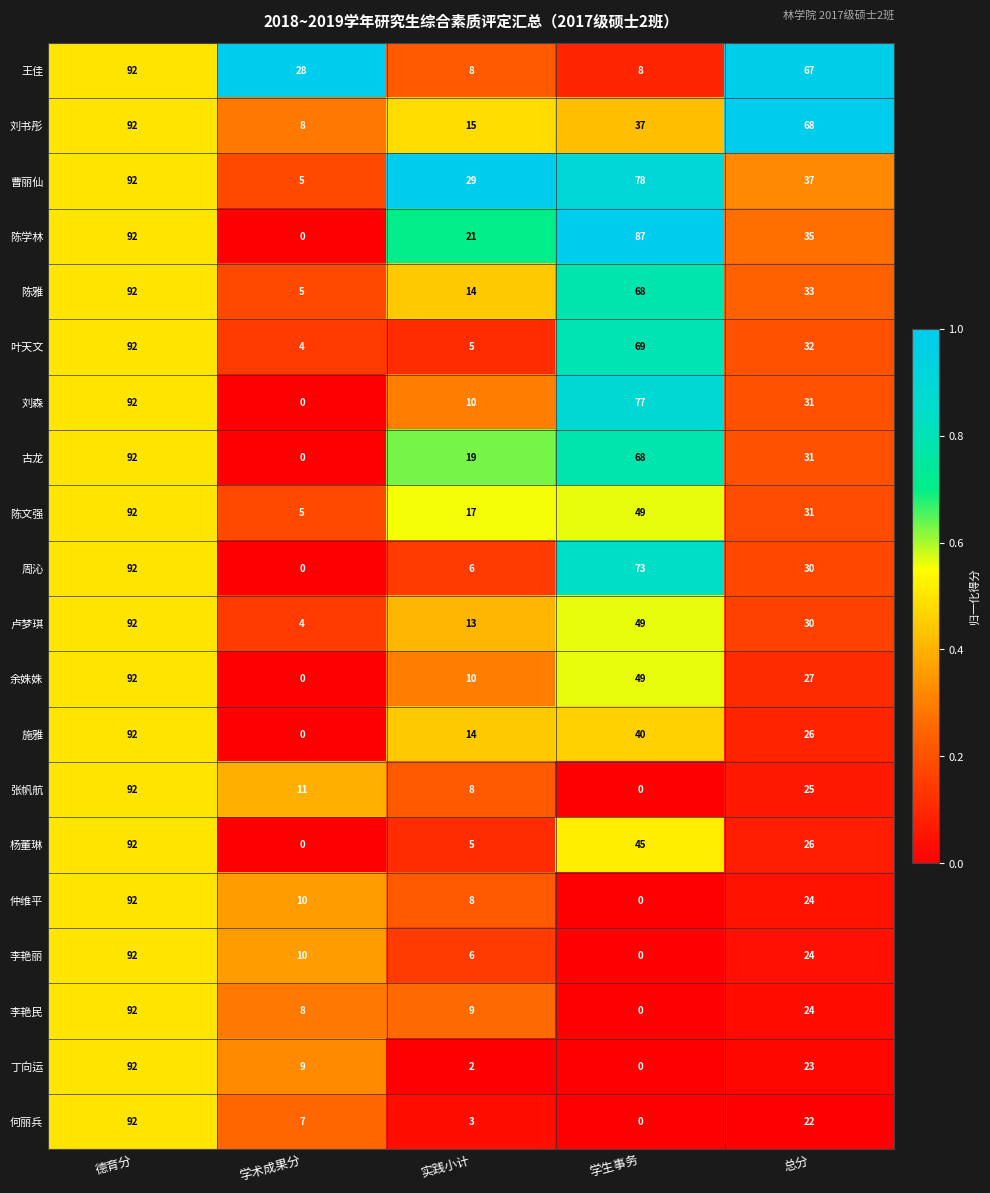

What is the lowest value of the 王佳 series?

8